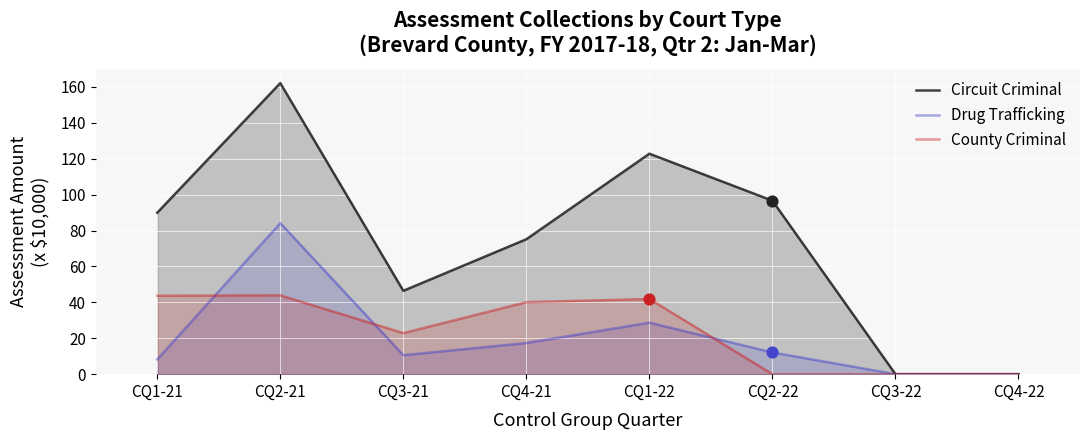

Which series has the largest total across all categories?

Circuit Criminal